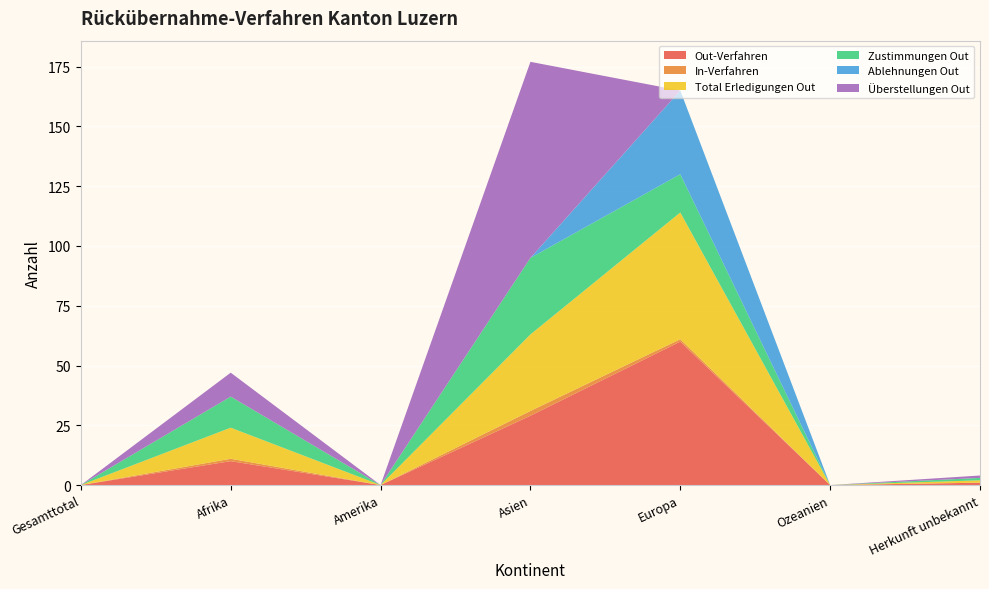

Reading left to right, transcribe all the data shown in this chart.

Out-Verfahren: Gesamttotal=0	Afrika=10	Amerika=0	Asien=29	Europa=60	Ozeanien=0	Herkunft unbekannt=1
In-Verfahren: Gesamttotal=0	Afrika=1	Amerika=0	Asien=2	Europa=1	Ozeanien=0	Herkunft unbekannt=0
Total Erledigungen Out: Gesamttotal=0	Afrika=13	Amerika=0	Asien=32	Europa=53	Ozeanien=0	Herkunft unbekannt=1
Zustimmungen Out: Gesamttotal=0	Afrika=13	Amerika=0	Asien=32	Europa=16	Ozeanien=0	Herkunft unbekannt=1
Ablehnungen Out: Gesamttotal=0	Afrika=0	Amerika=0	Asien=0	Europa=35	Ozeanien=0	Herkunft unbekannt=0
Überstellungen Out: Gesamttotal=0	Afrika=10	Amerika=0	Asien=82	Europa=0	Ozeanien=0	Herkunft unbekannt=1